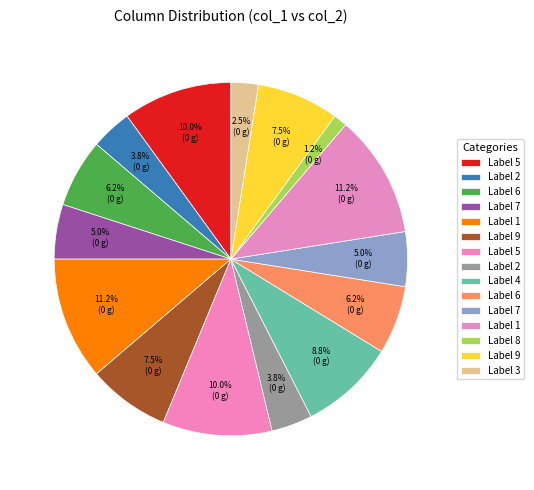

Count the number of slices in the pie.

15